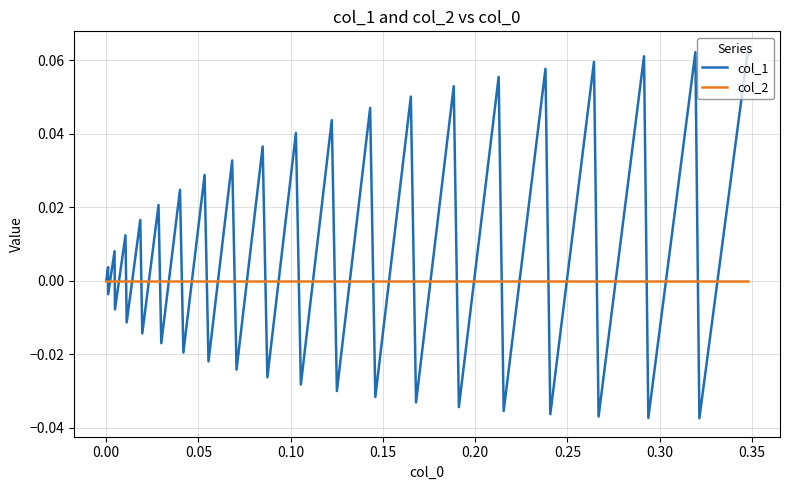

Which series has the largest range (max minus min)?

col_1